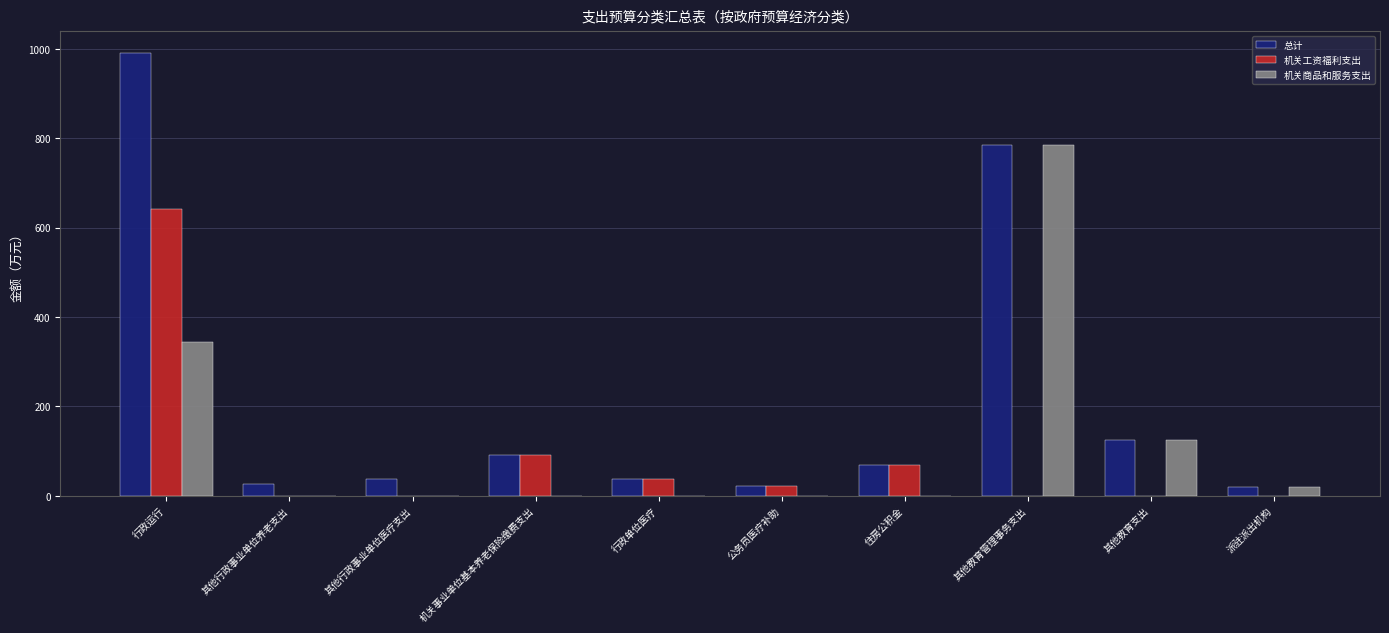

Is the value of 机关商品和服务支出 at 派驻派出机构 greater than the value of 总计 at 其他行政事业单位医疗支出?

No